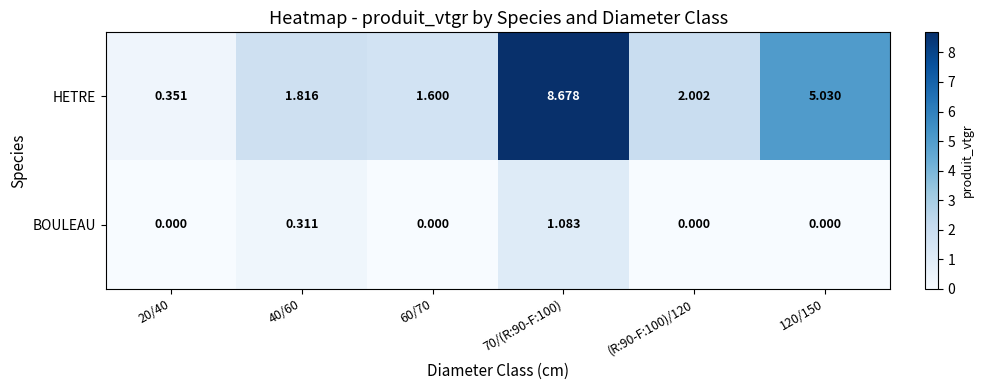

Between 20/40 and 60/70, which series saw the biggest shift?

HETRE